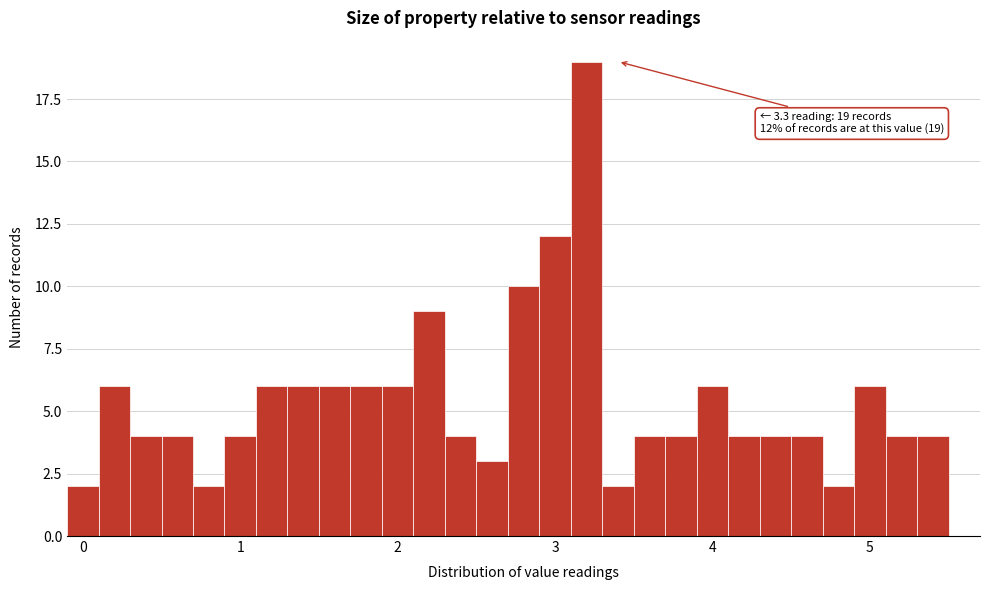

Around what value on the x-axis is the tallest bar? Give the approximate position of its centre, as read against the axis.

3.2